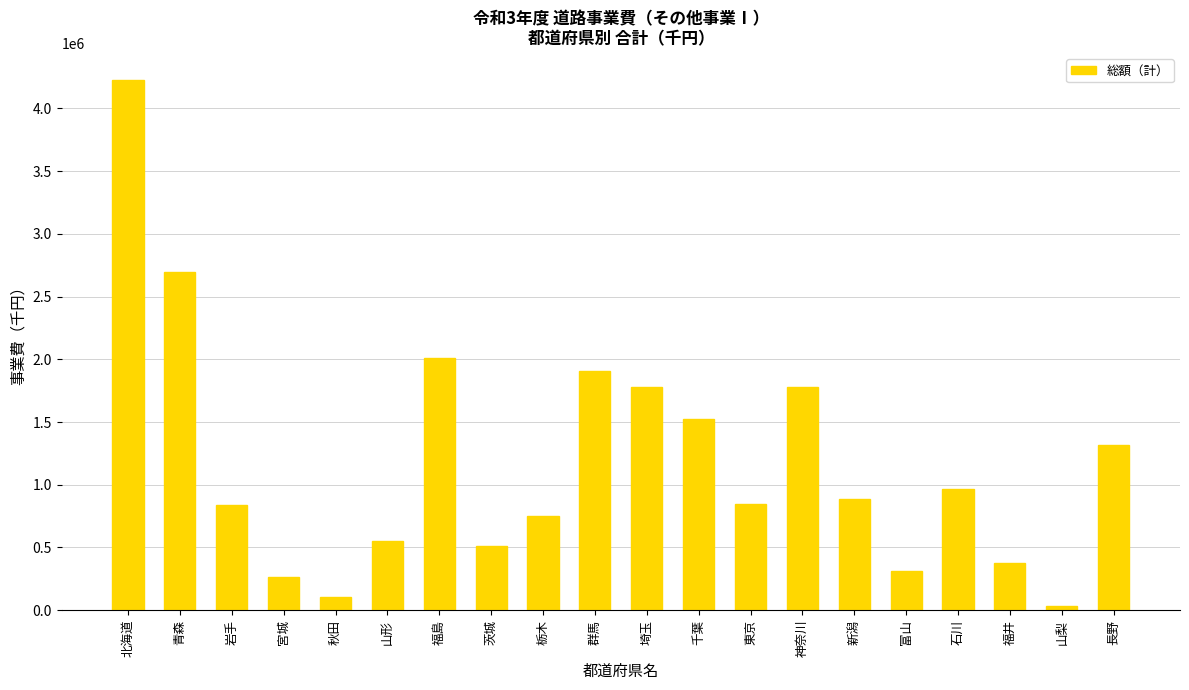

What is the label of the 5th bar from the right?

富山